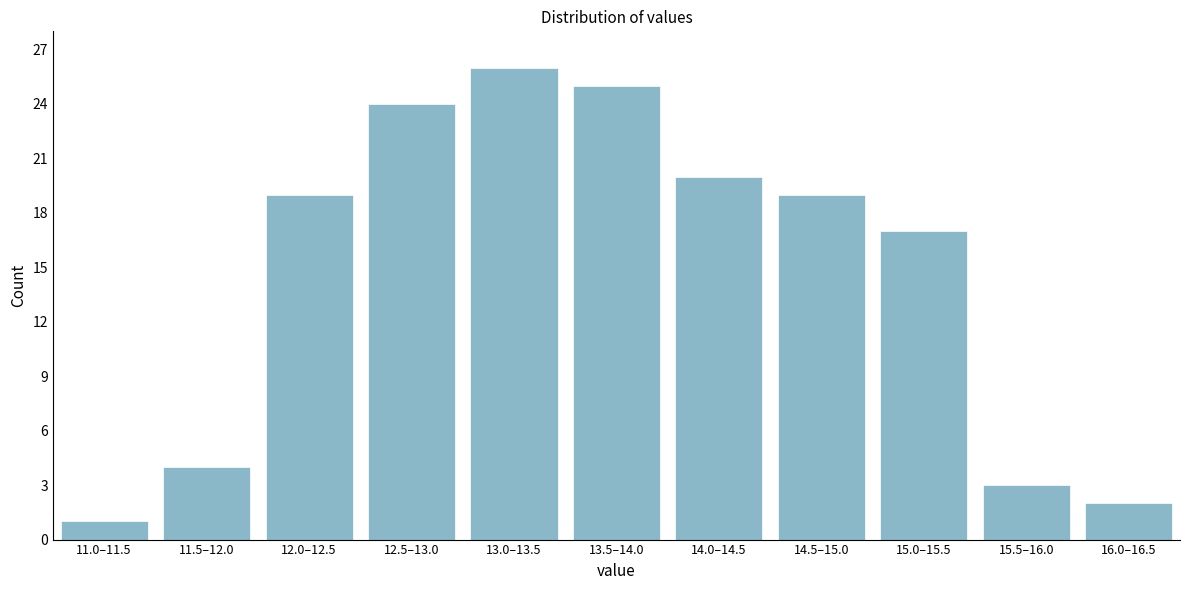

Reading right to left, list all the values displayed in this chart.

2	3	17	19	20	25	26	24	19	4	1